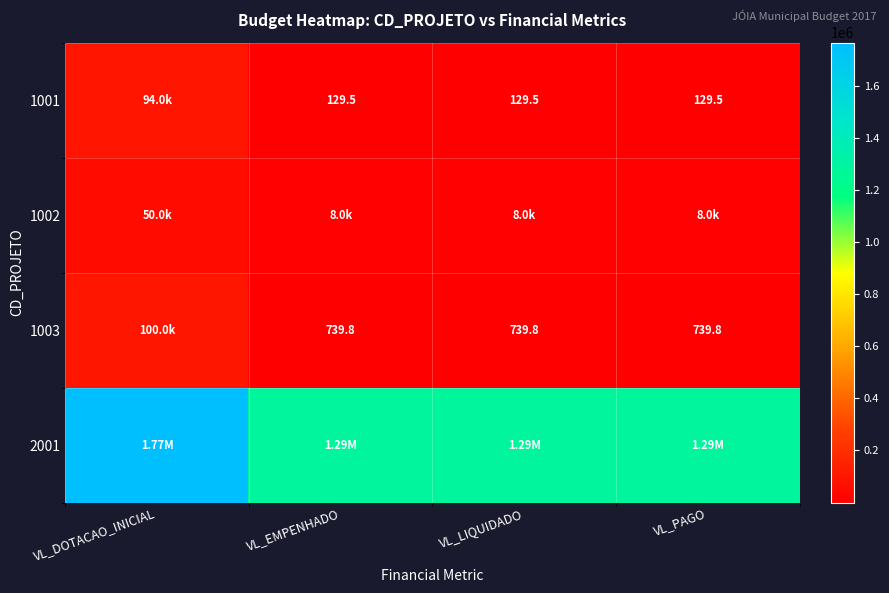

Is it true that 1002 equals 13373.2 at VL_PAGO?

False